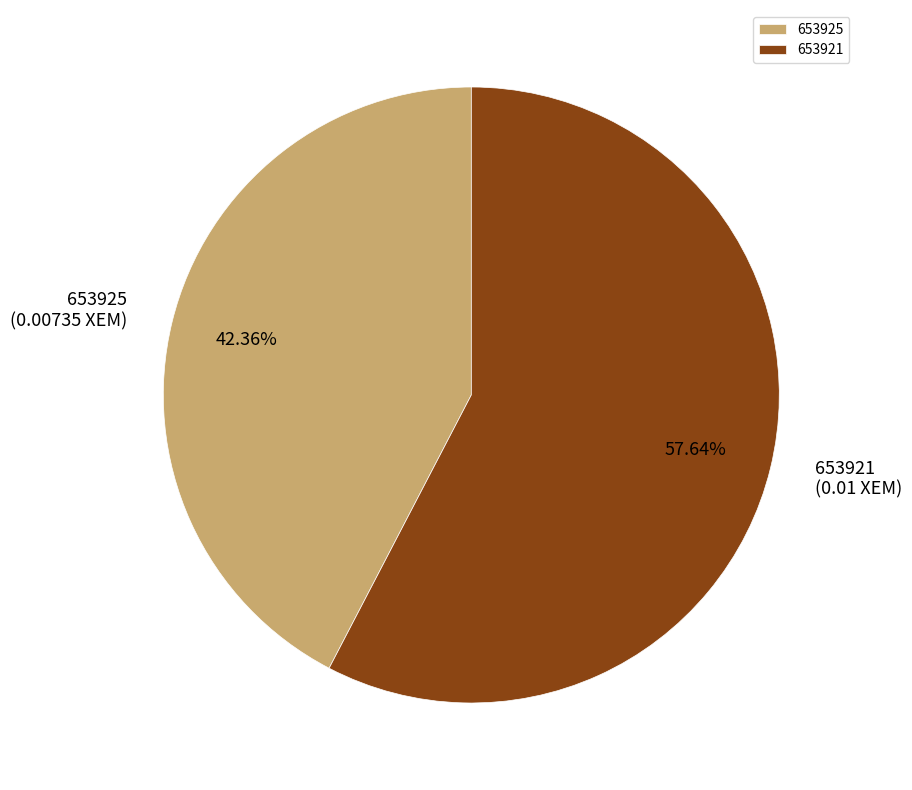

True or false: 653925 accounts for 42% of the total.

True